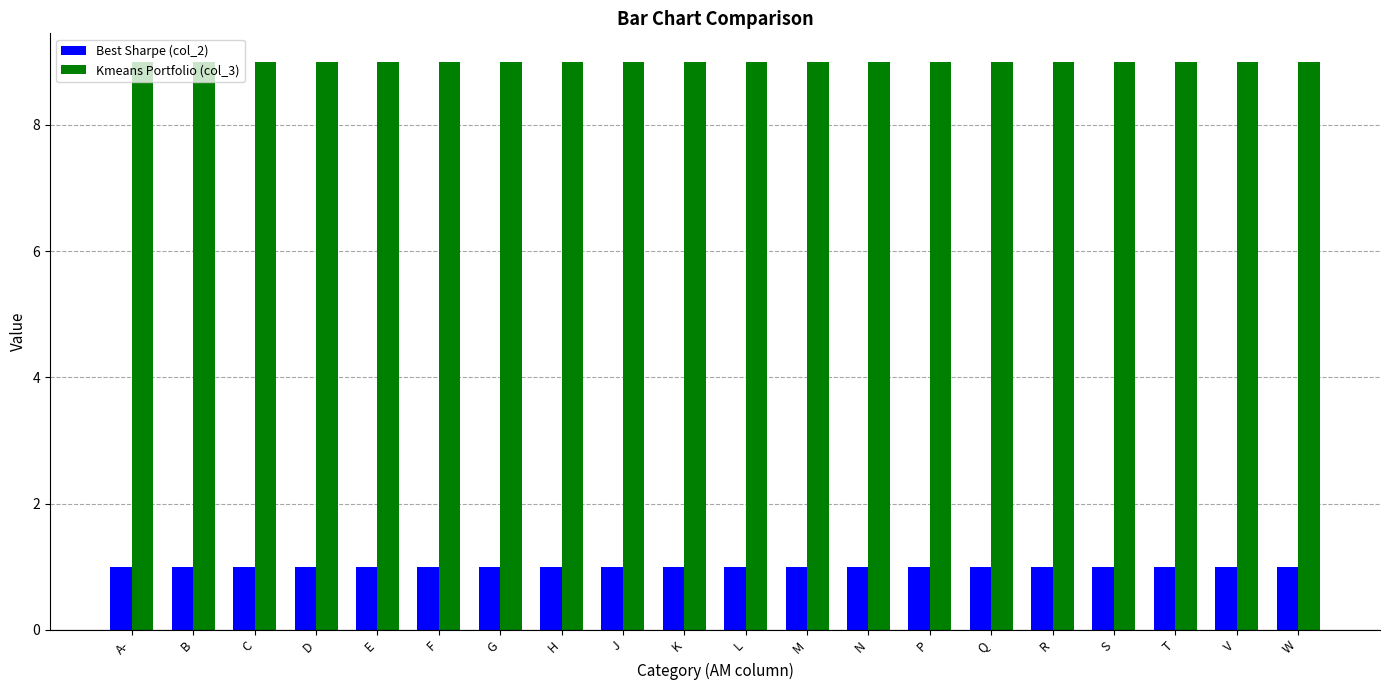

How many groups of bars are there?

20